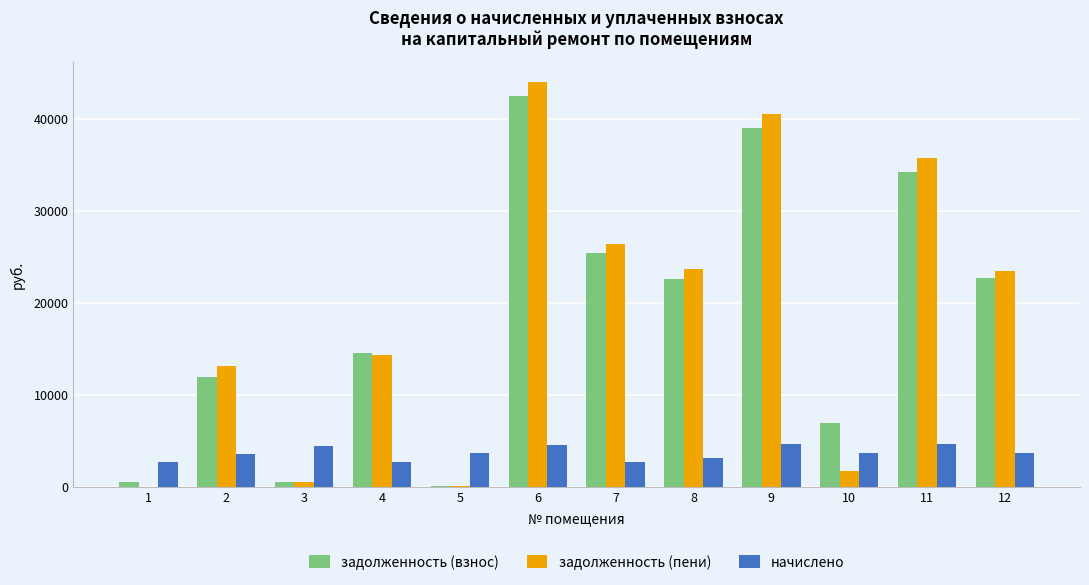

The задолженность (взнос) series shows 63259.3 at 9. True or false?

False